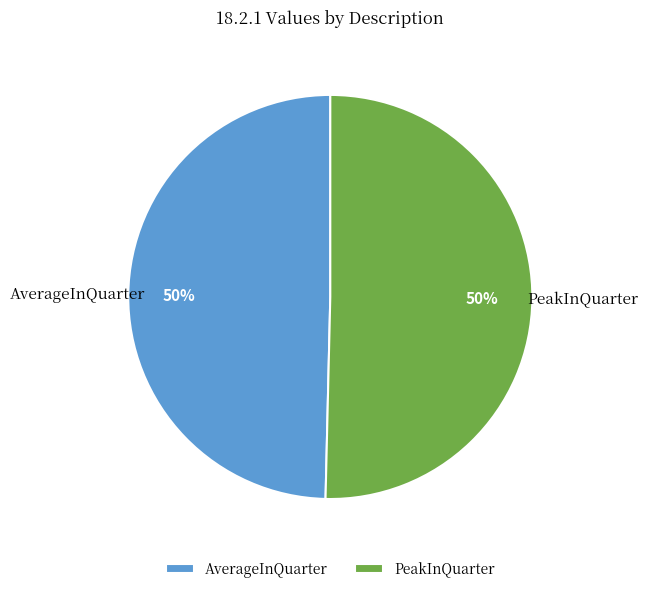

Is the sum of PeakInQuarter and AverageInQuarter greater than half?

Yes